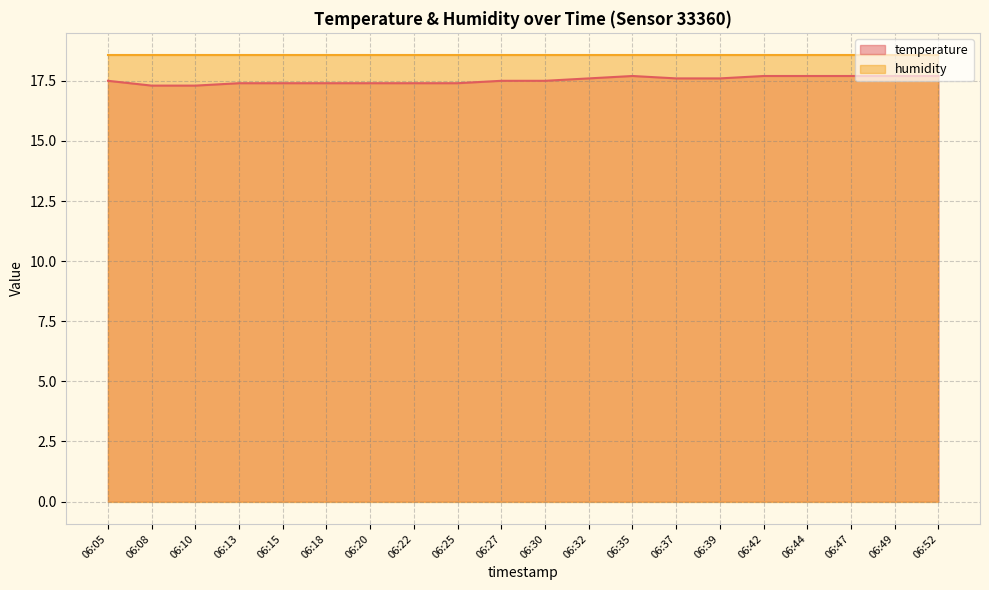

Between 06:47 and 06:49, which is larger?

06:47